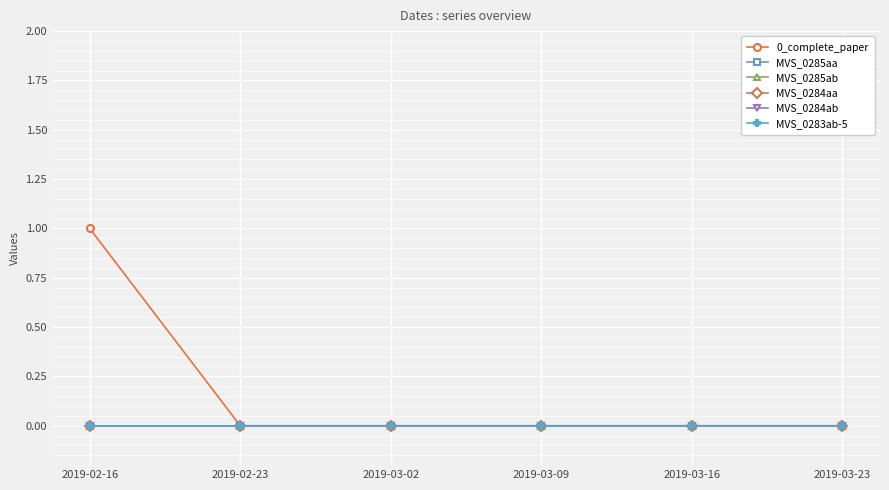

Does the chart have visible grid lines?

Yes